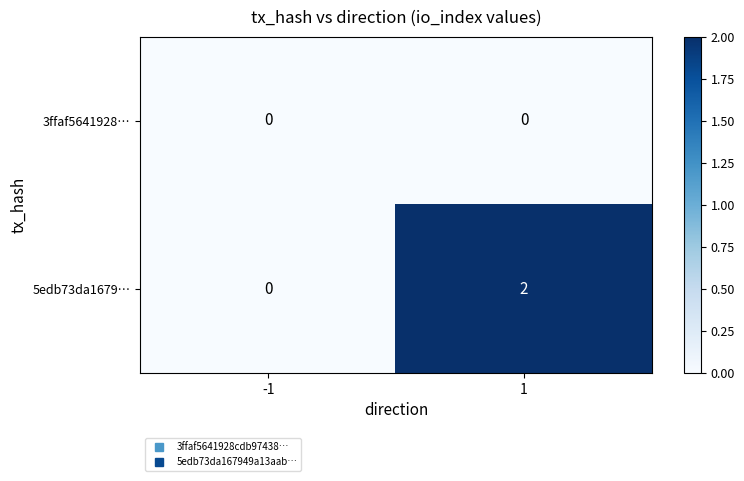

Which series has the largest total across all categories?

5edb73da1679…